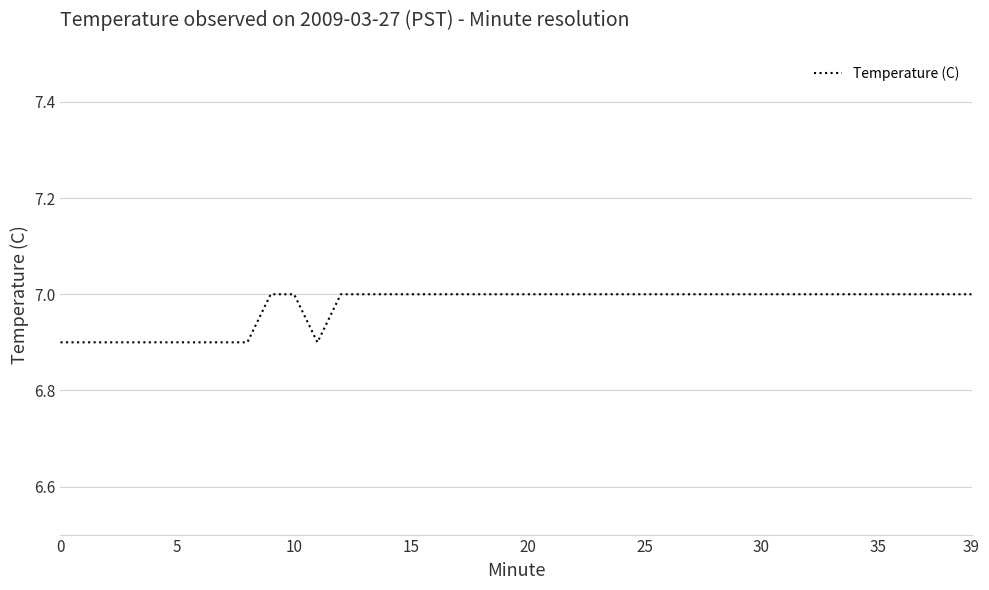

What is the value of the 39th point from the left?

7.0